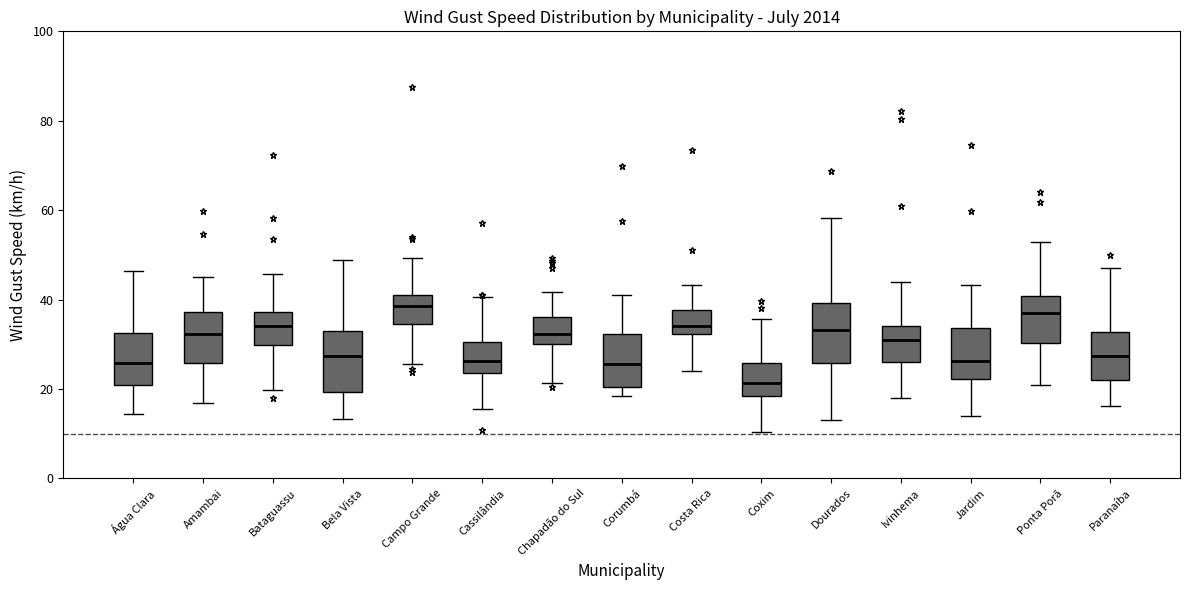

Where is the upper edge of the box for Ivinhema on the y-axis? The values are not printed on the chart, so give them approximately, as read against the axis.

34